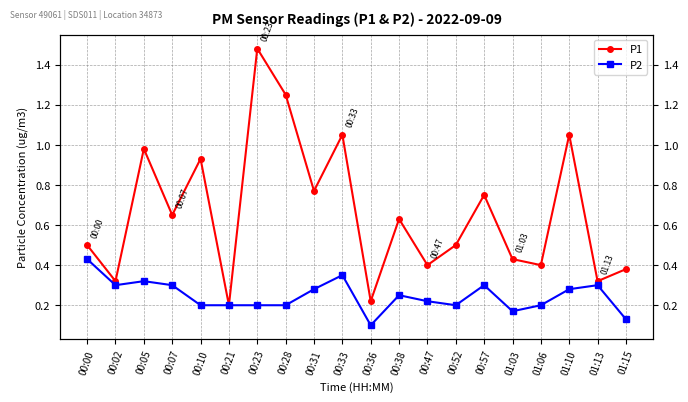

Reading left to right, extract all data points from this chart.

P1: 0.5	0.3	1.0	0.7	0.9	0.2	1.5	1.2	0.8	1.1	0.2	0.6	0.4	0.5	0.8	0.4	0.4	1.1	0.3	0.4
P2: 0.4	0.3	0.3	0.3	0.2	0.2	0.2	0.2	0.3	0.3	0.1	0.2	0.2	0.2	0.3	0.2	0.2	0.3	0.3	0.1